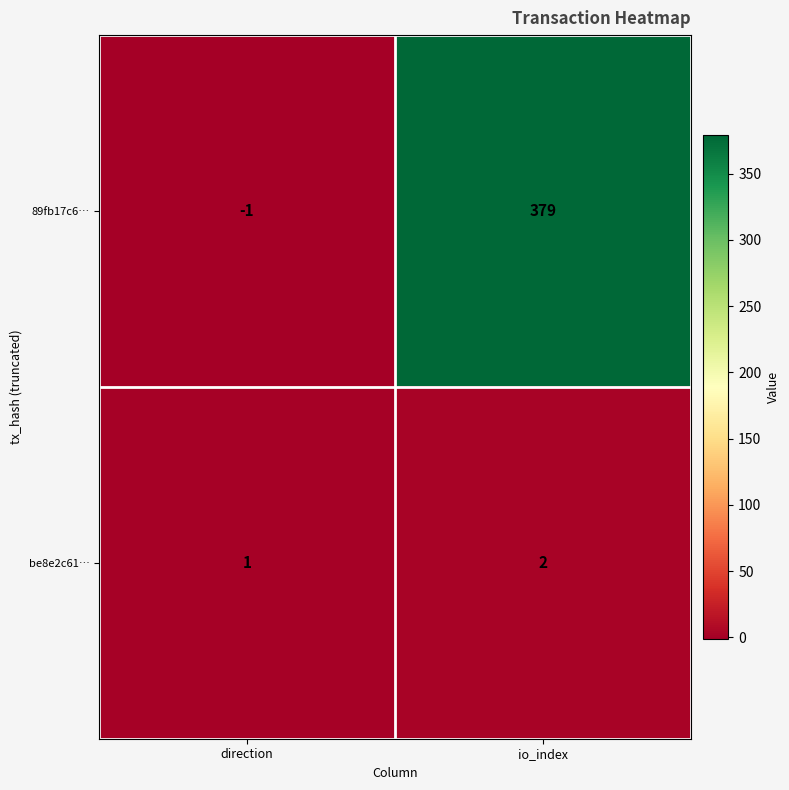

Where is 89fb17c6… nearest to the value 189?

direction